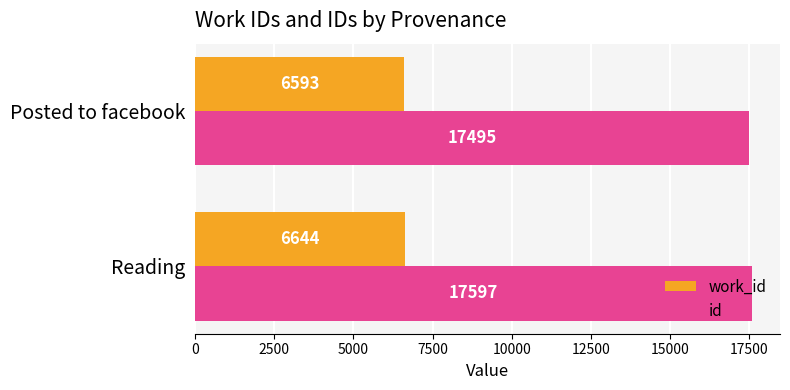

Where is work_id nearest to the value 6618?

Posted to facebook